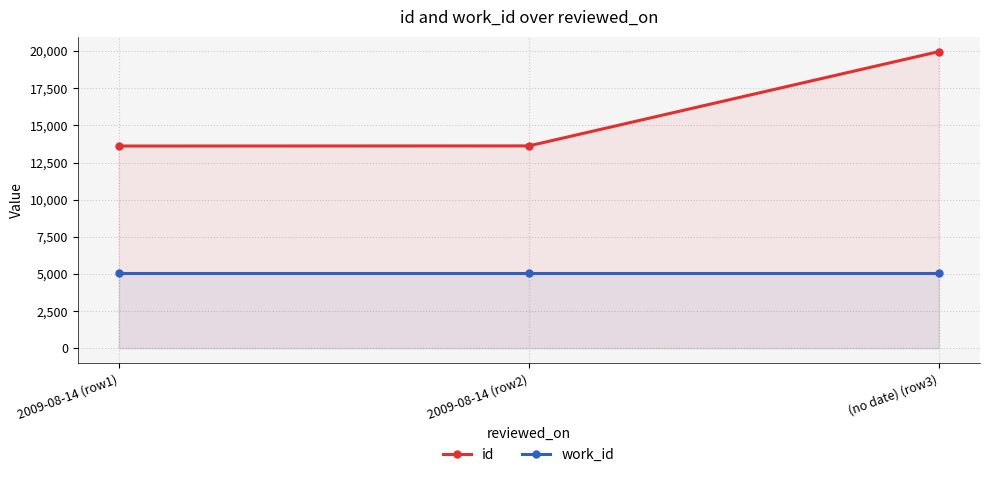

Reading right to left, list all the values displayed in this chart.

id: (no date) (row3)=19960	2009-08-14 (row2)=13617	2009-08-14 (row1)=13609
work_id: (no date) (row3)=5070	2009-08-14 (row2)=5070	2009-08-14 (row1)=5070